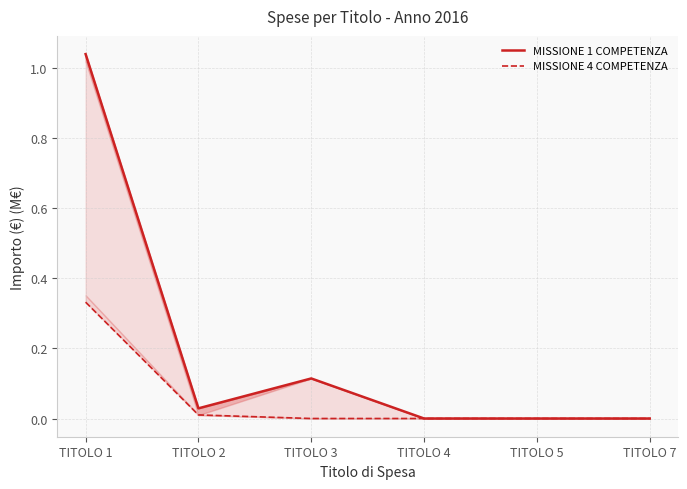

Is the value of MISSIONE 1 COMPETENZA at TITOLO 2 greater than the value of MISSIONE 4 COMPETENZA at TITOLO 2?

Yes